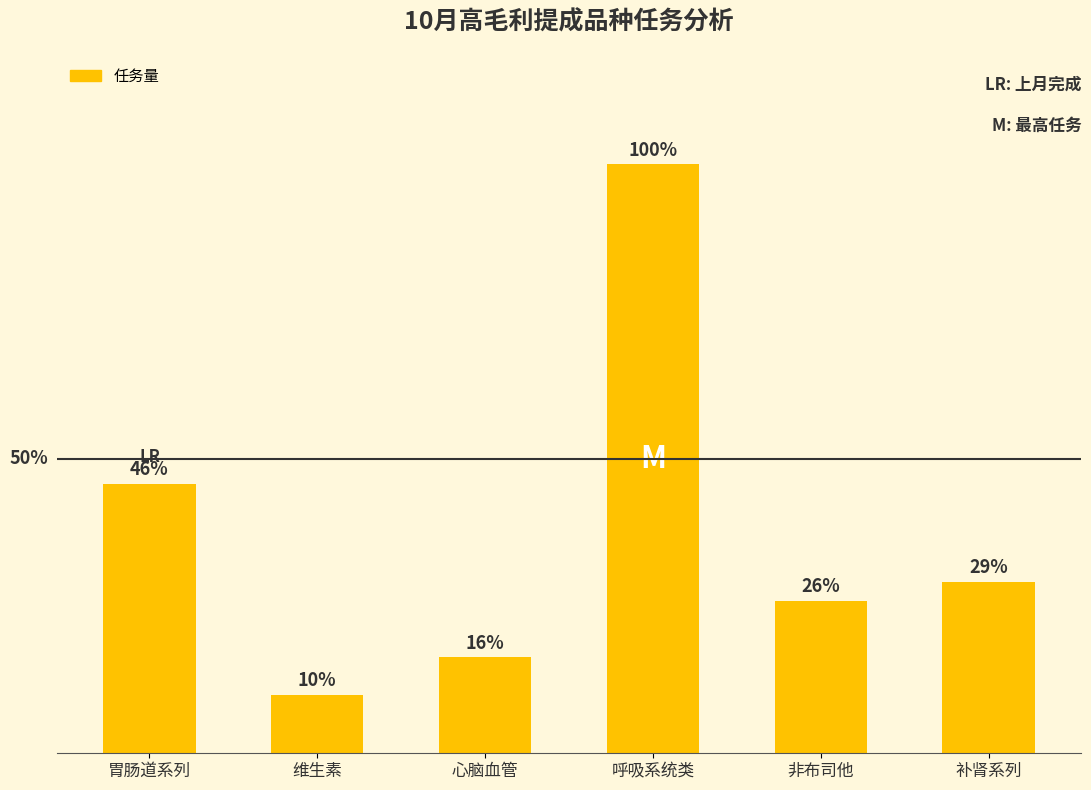

Rank the categories by value from lowest to highest.

维生素, 心脑血管, 非布司他, 补肾系列, 胃肠道系列, 呼吸系统类